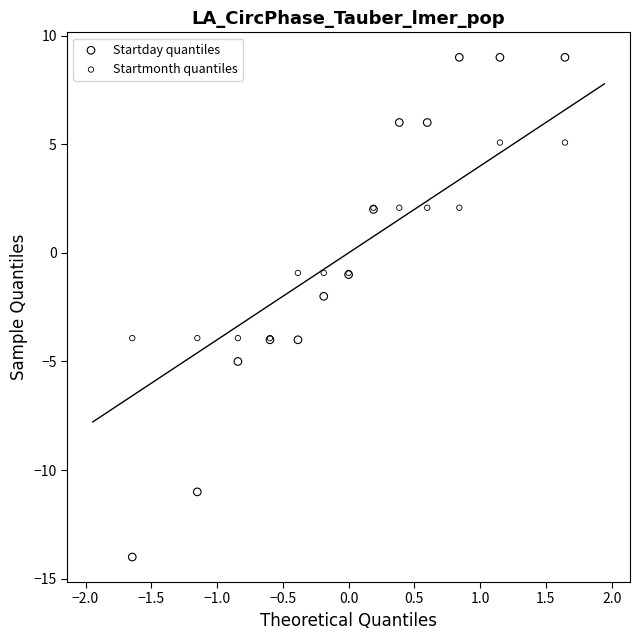

Which series contains the highest Y value?

Startday quantiles